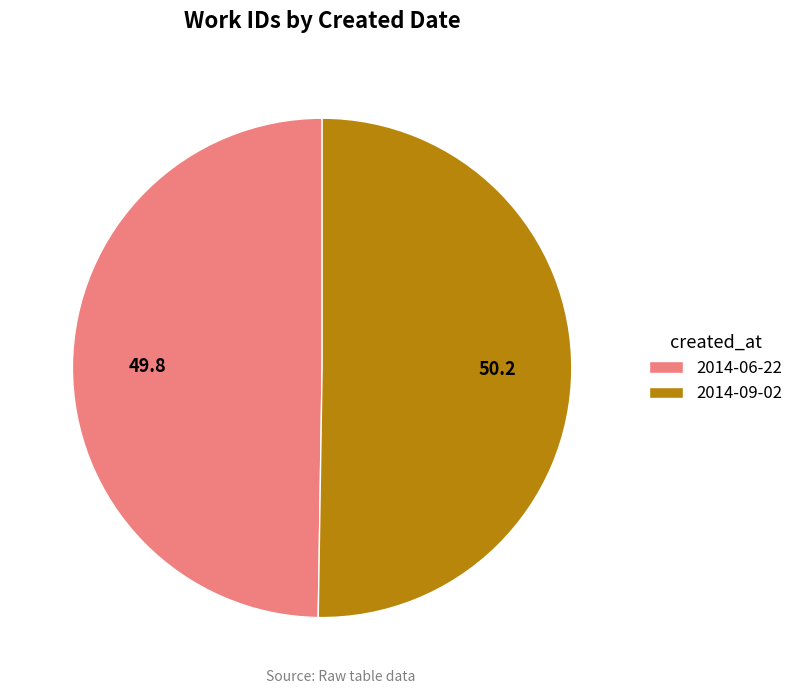

Combined, do 2014-06-22 and 2014-09-02 account for over 50%?

Yes